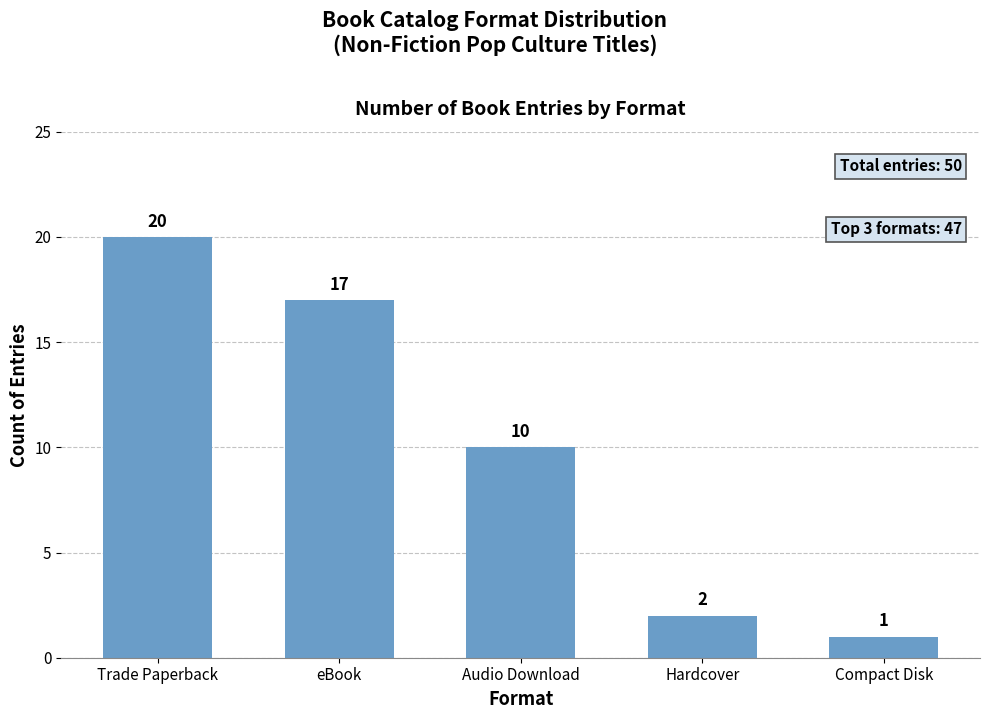

At which category does the chart reach its minimum across all series?

Compact Disk